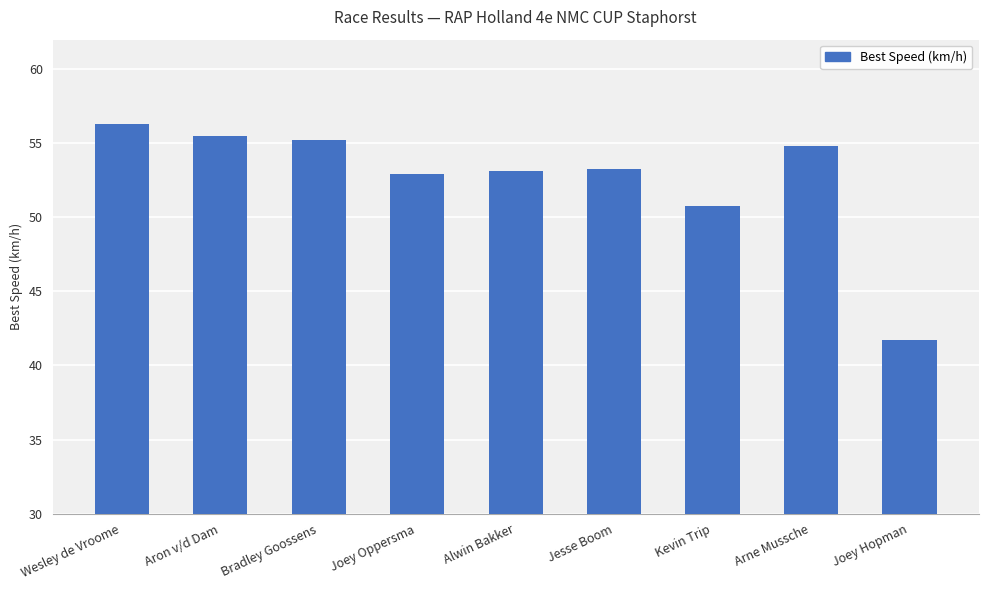

What is the change in value from Bradley Goossens to Kevin Trip?

-4.5